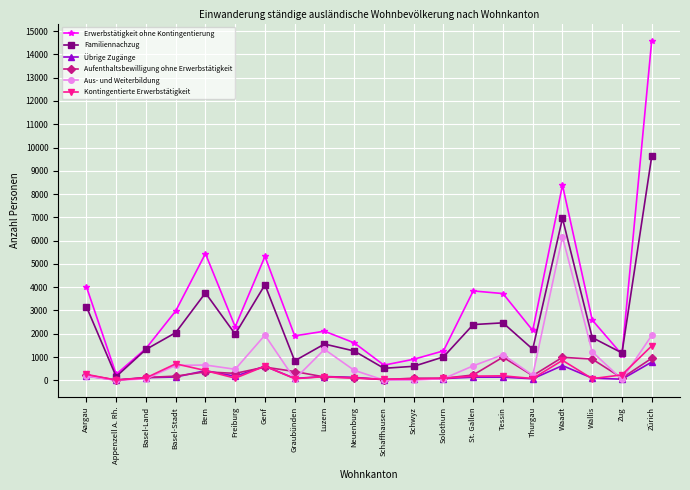

Which label corresponds to the largest value in the chart?

Zürich